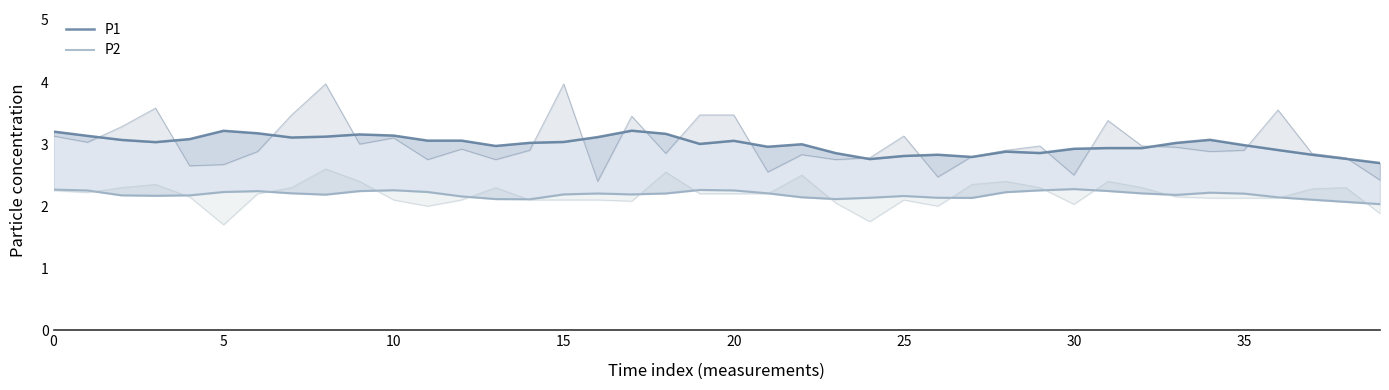

The P1 series shows 4.5 at 15. True or false?

False